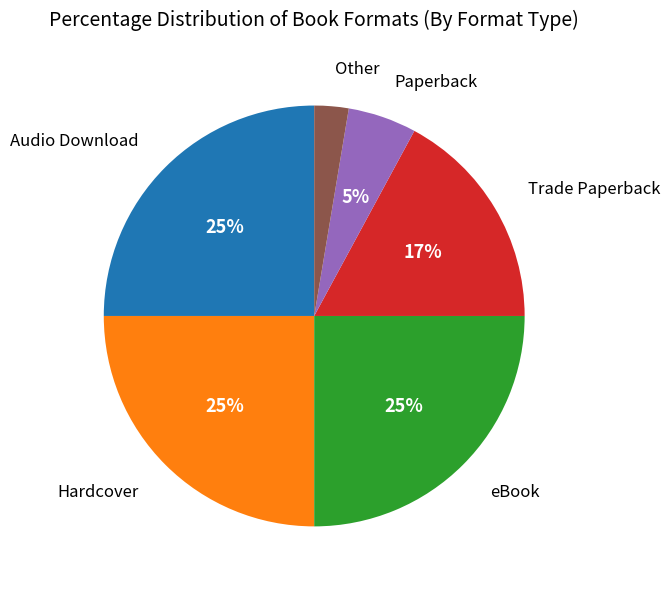

Is Paperback the majority of the pie?

No